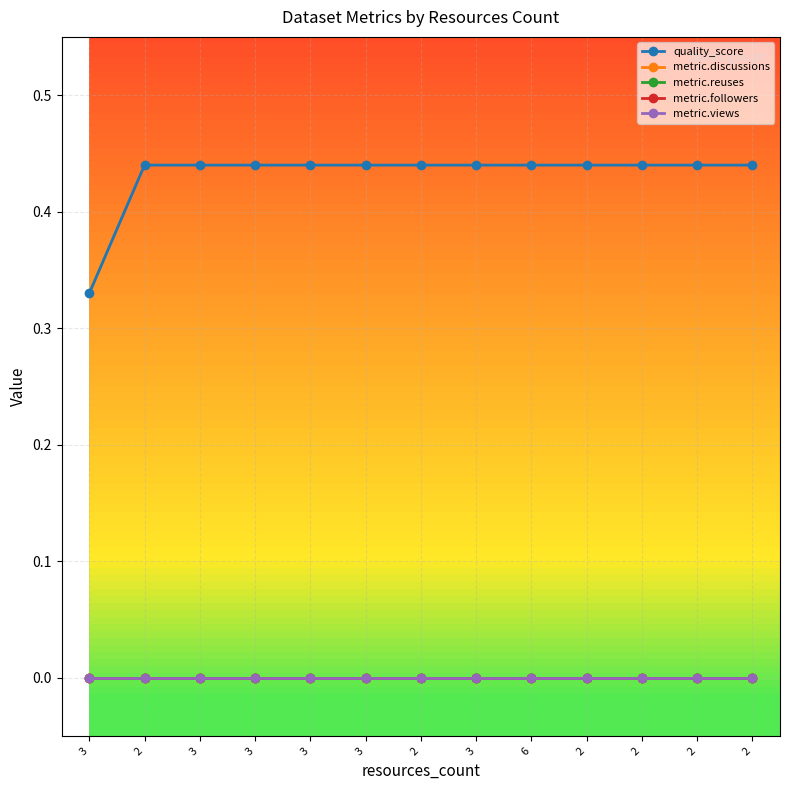

Is this an area chart (filled region under the line)?

No